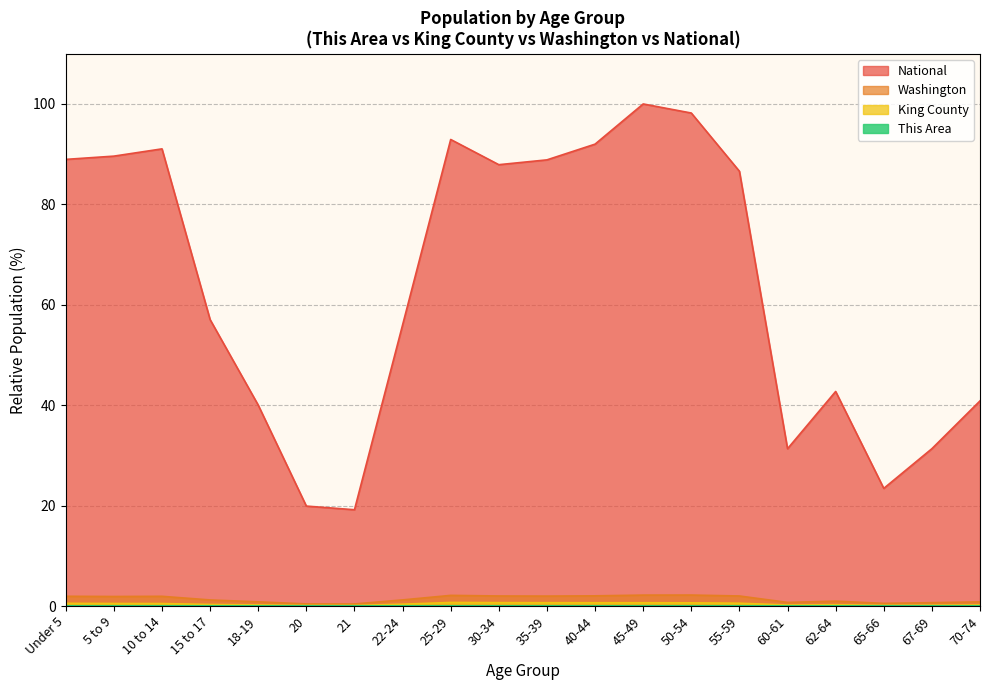

What is the label of the 4th point from the left?

15 to 17